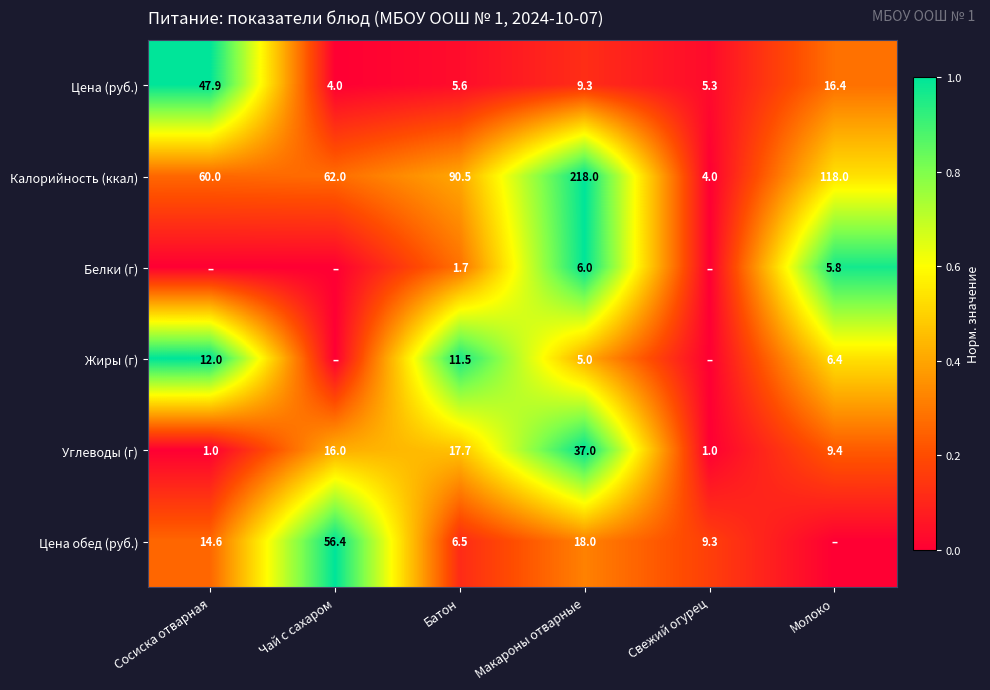

At which category is the sum across all series the highest?

Макароны отварные